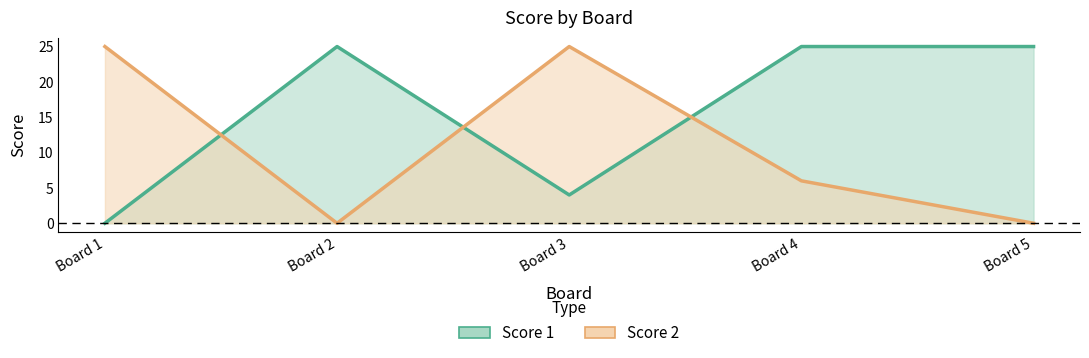

Which series ends up on top after the final intersection of Score 2 and Score 1?

Score 1